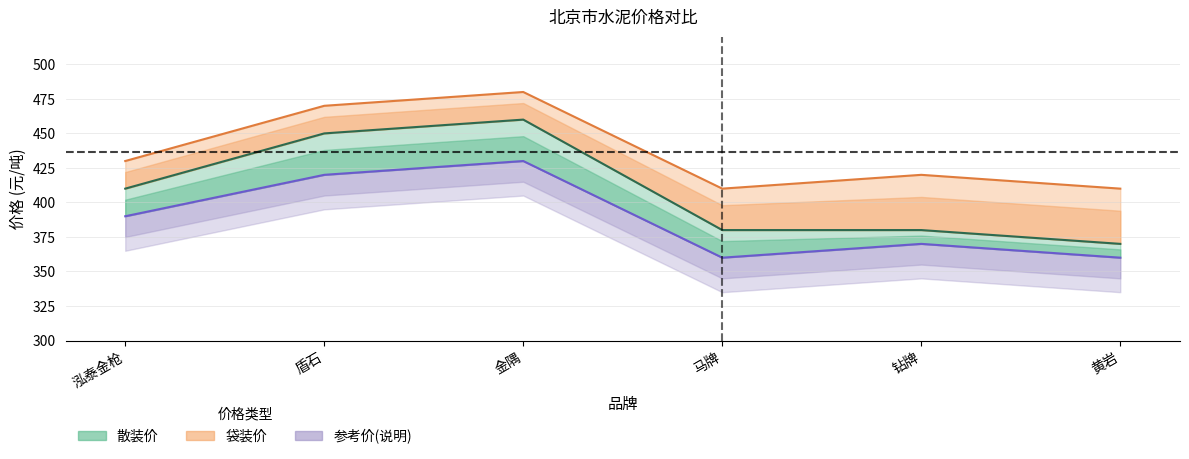

Does the chart display data point markers on the line(s)?

No